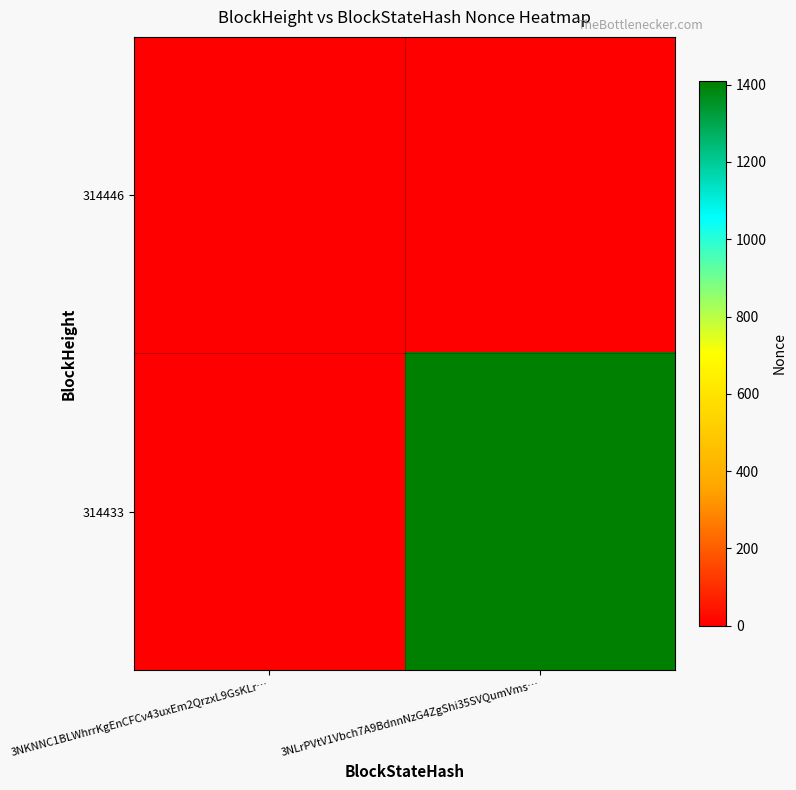

Which series has the largest total across all categories?

314433